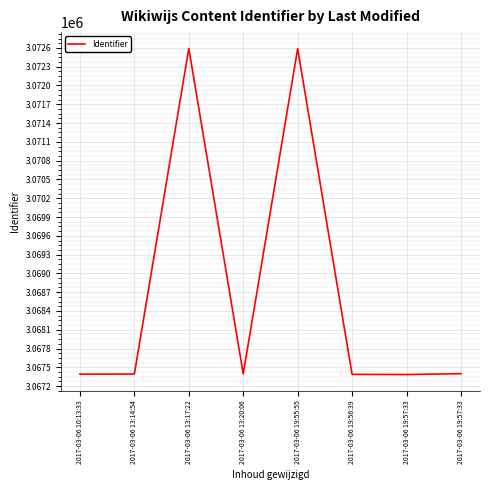

Which label corresponds to the smallest value in the chart?

2017-03-06 19:57:33